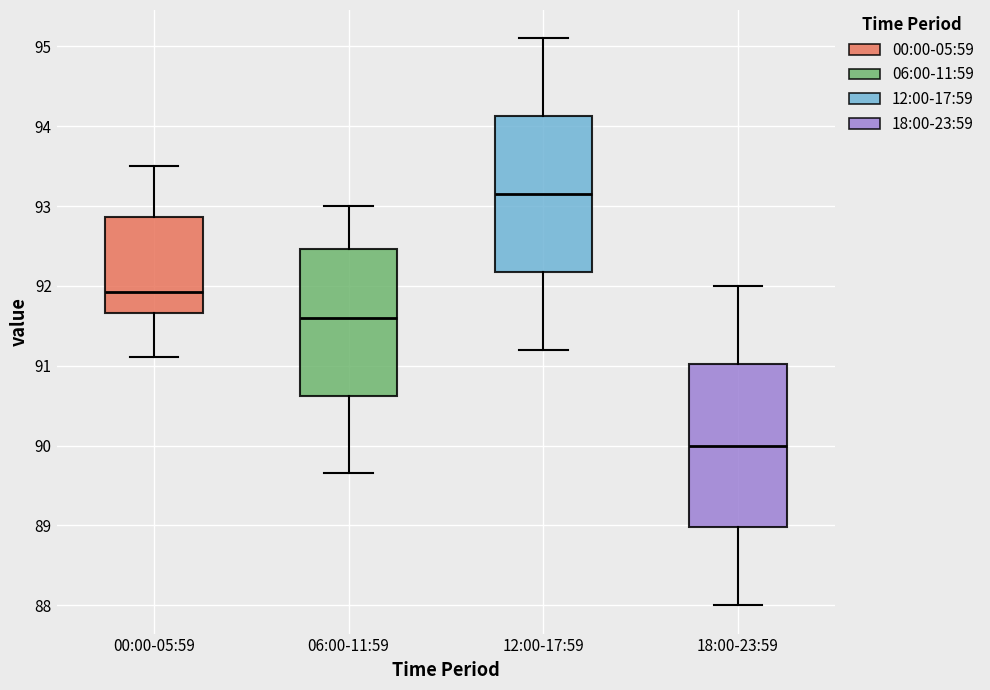

Where is the lower edge of the box for 00:00-05:59 on the y-axis? The values are not printed on the chart, so give them approximately, as read against the axis.

91.7